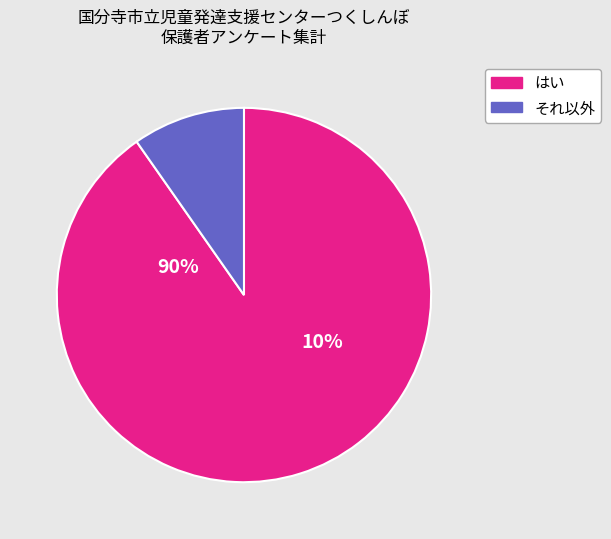

Do 12 and 10 together represent more than half of the pie?

No